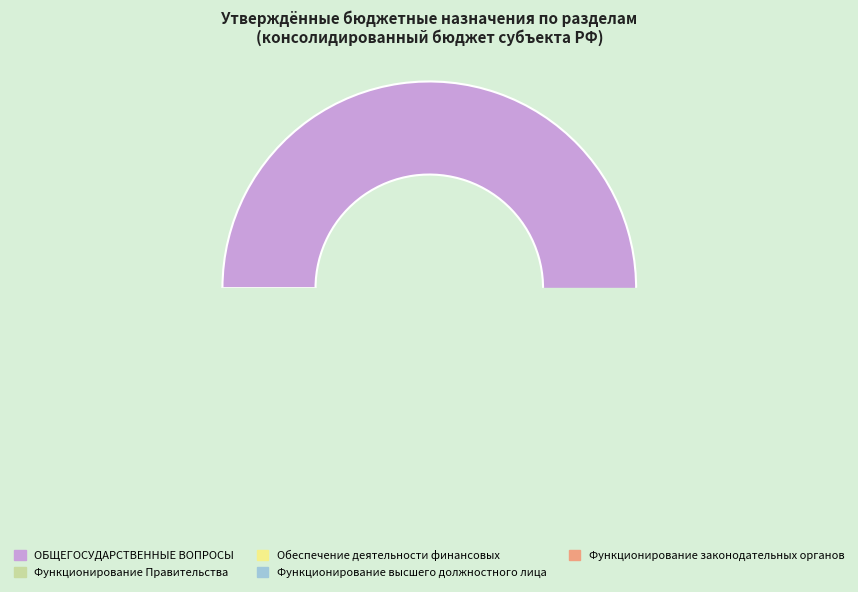

Does Функционирование Правительства represent more than half of the total?

No